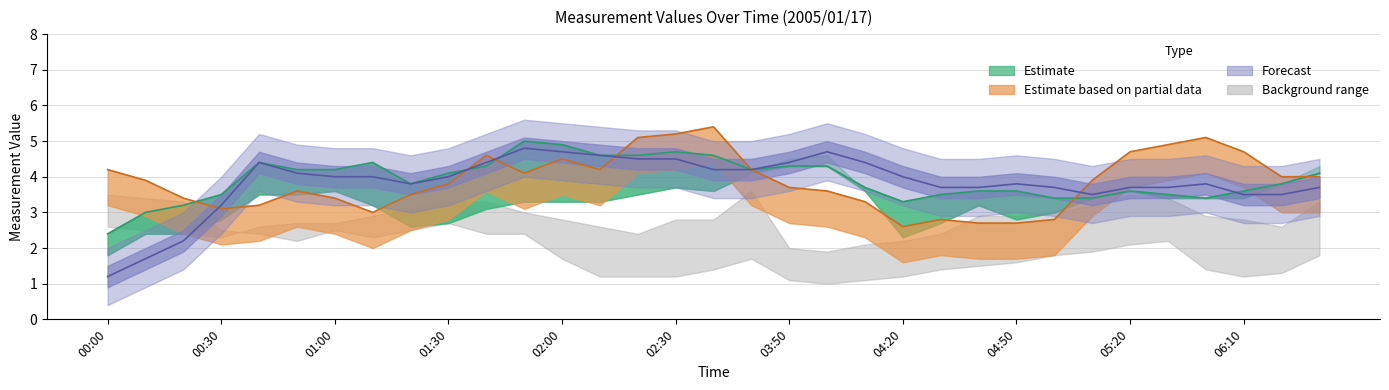

How many lines are shown in the chart?

3